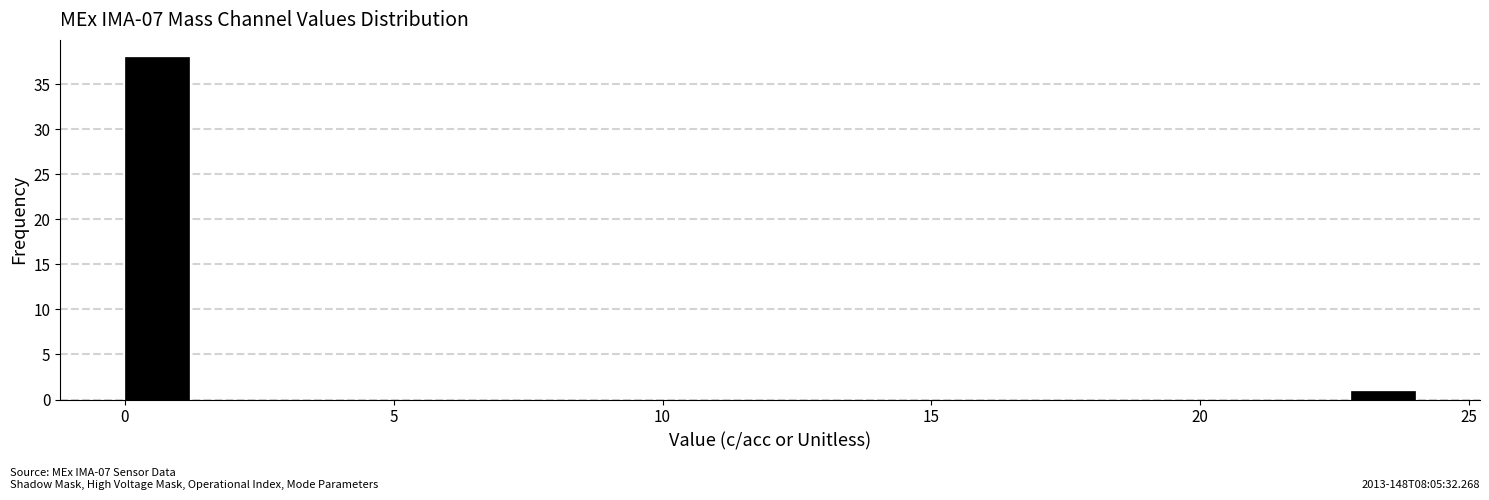

Around what value on the x-axis is the tallest bar? Give the approximate position of its centre, as read against the axis.

0.5